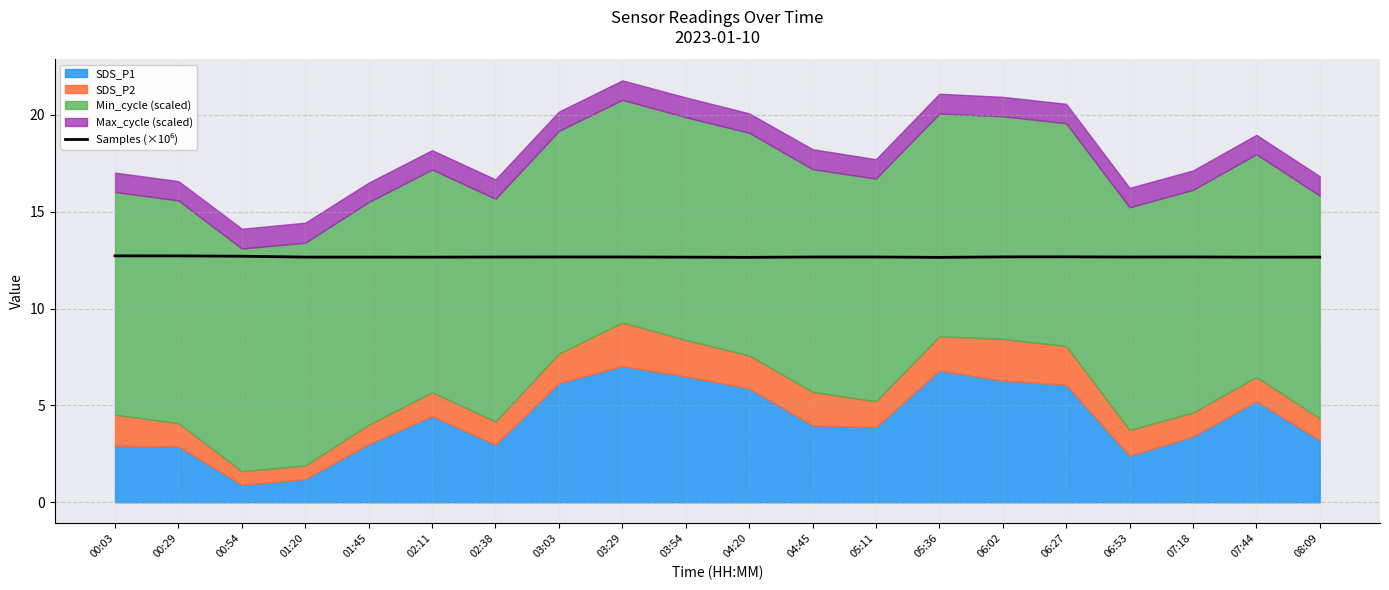

How many points are lower than both their immediate neighbors (excluding endpoints)?

5